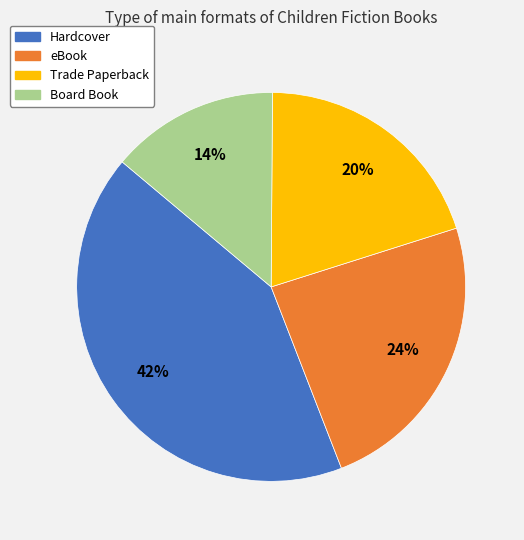

Do Trade Paperback and Hardcover together represent more than half of the pie?

Yes